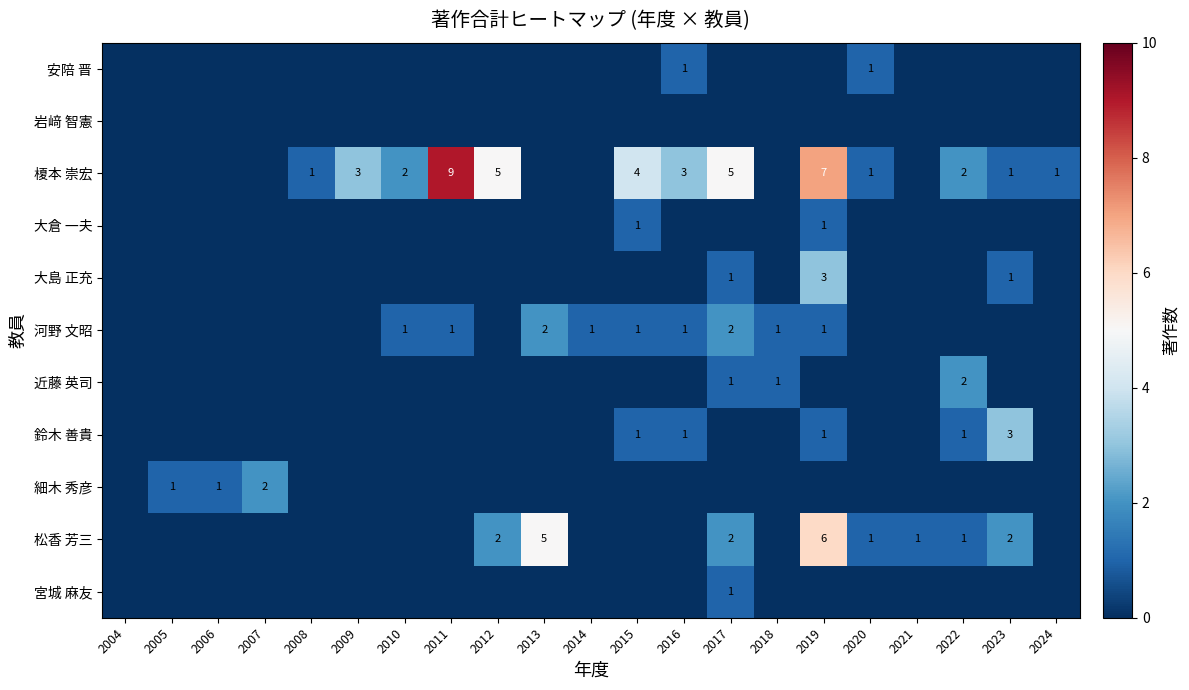

Is it true that 榎本 崇宏 equals 1 at 2023?

True